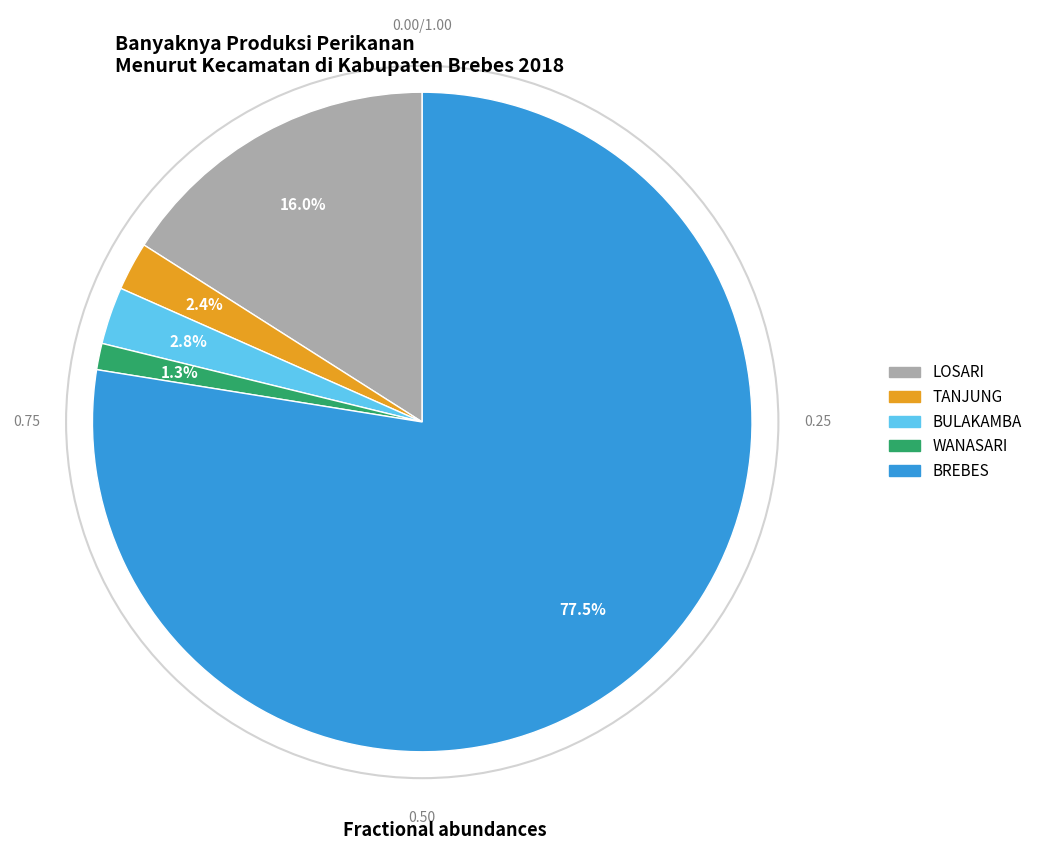

Combined, what portion of the pie is BULAKAMBA and LOSARI?

18.8%